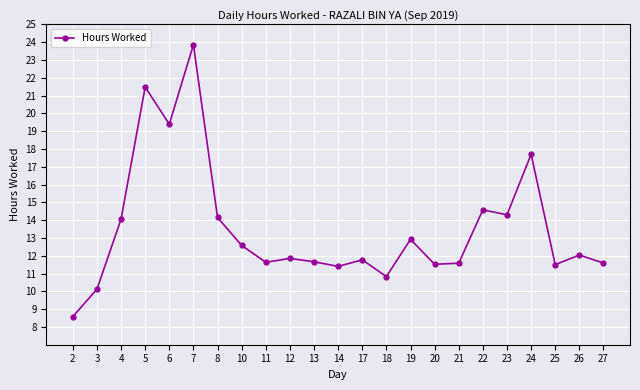

What is the difference between the second highest and second lowest values?

11.4